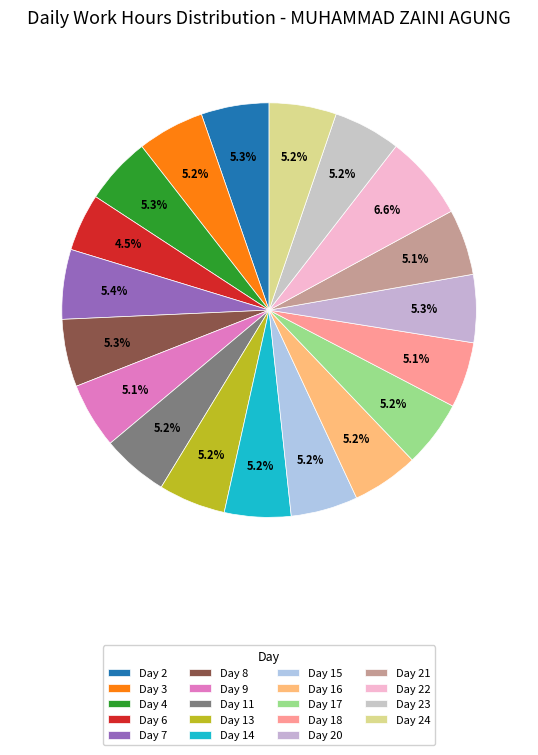

Rank the categories by value from highest to lowest.

Day 22, Day 7, Day 2, Day 20, Day 8, Day 4, Day 23, Day 24, Day 13, Day 15, Day 3, Day 17, Day 16, Day 11, Day 14, Day 21, Day 18, Day 9, Day 6